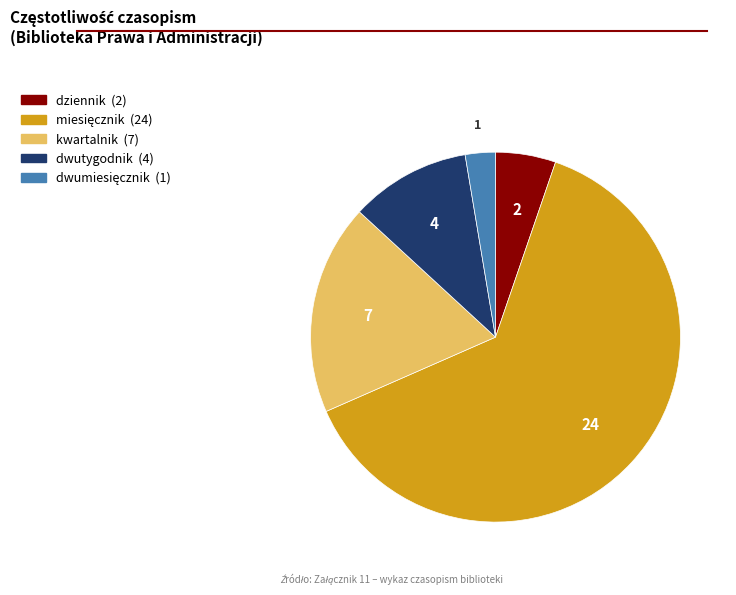

True or false: dwutygodnik accounts for 23% of the total.

False